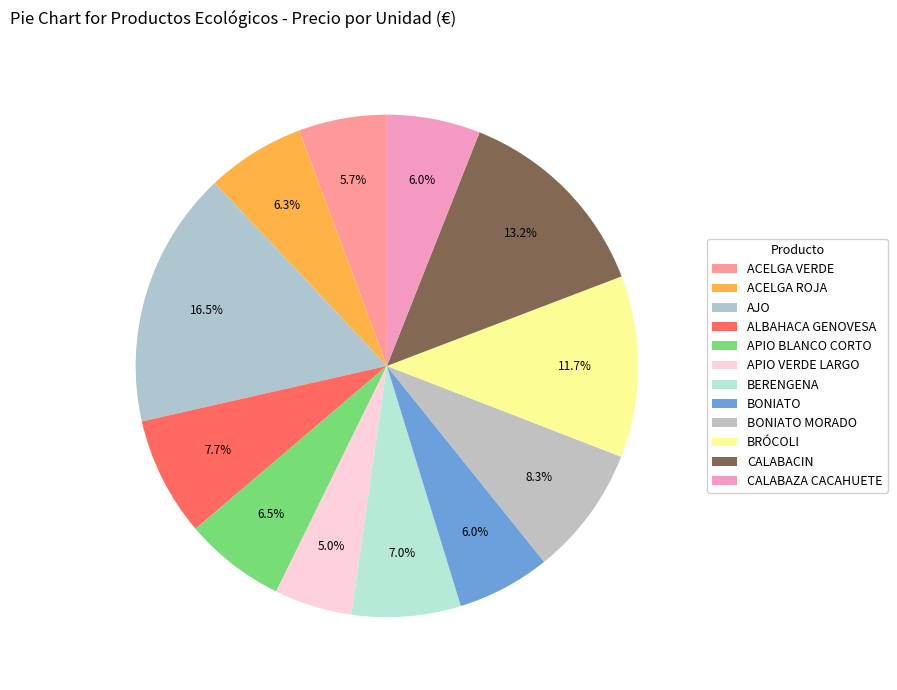

To the nearest percent, what percentage of the pie is CALABACIN?

13%